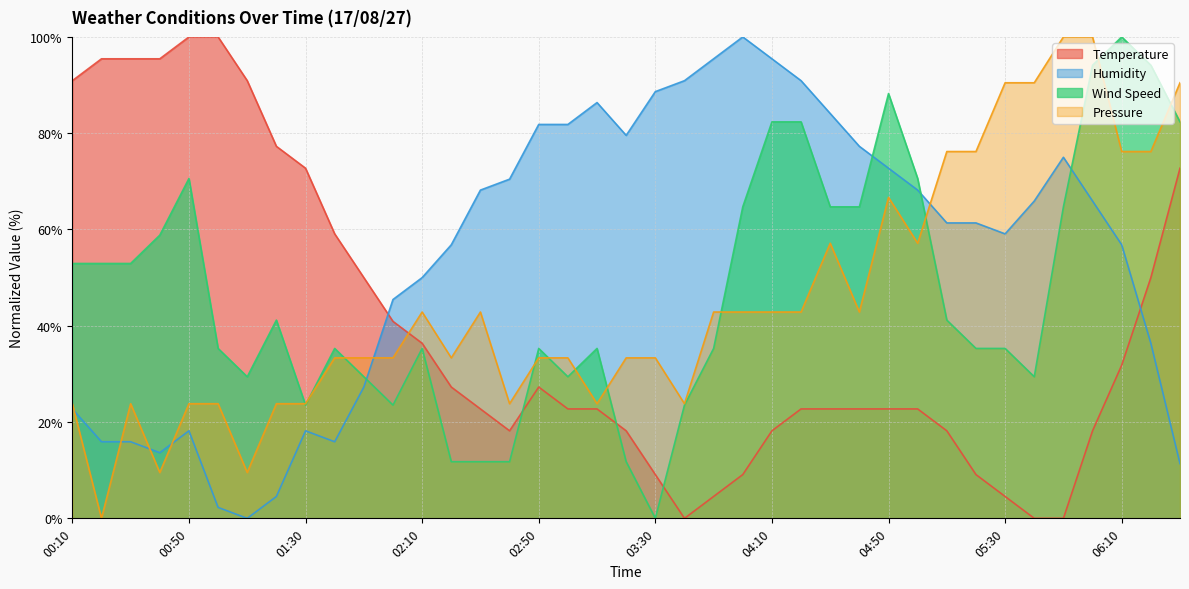

What is the difference between the maximum and minimum values in the Humidity series?

100.0